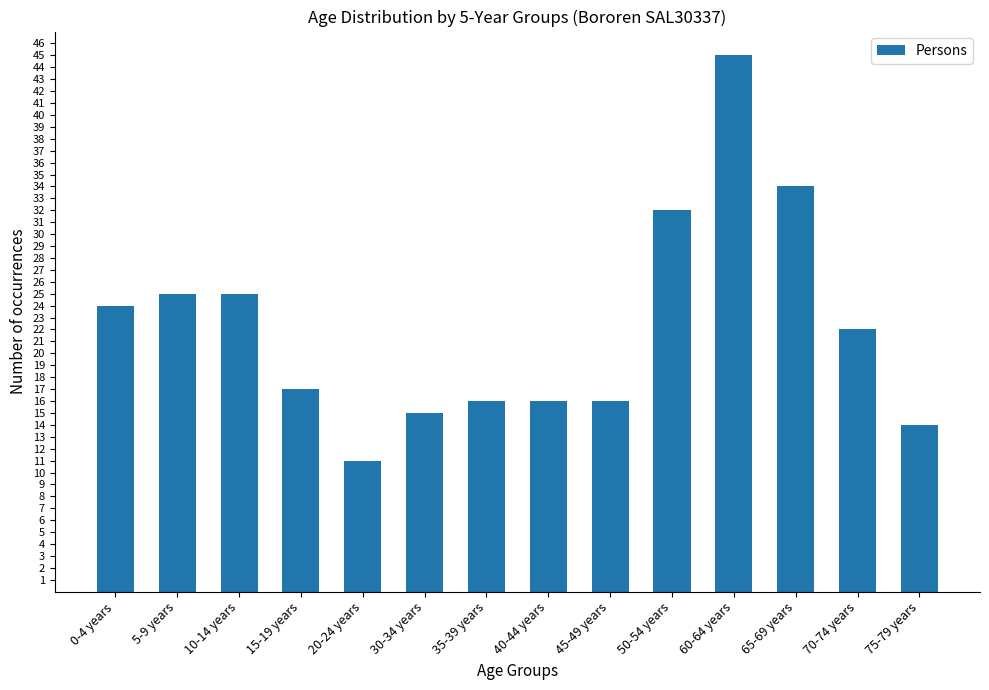

Approximately how many times larger is the value at 35-39 years compared to 45-49 years?

1.0